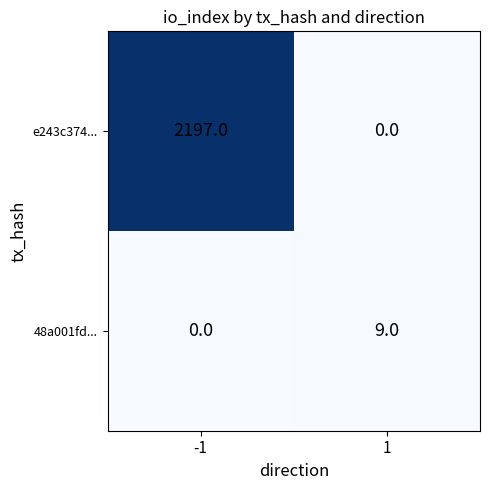

What is the sum of all 48a001fd... values?

9